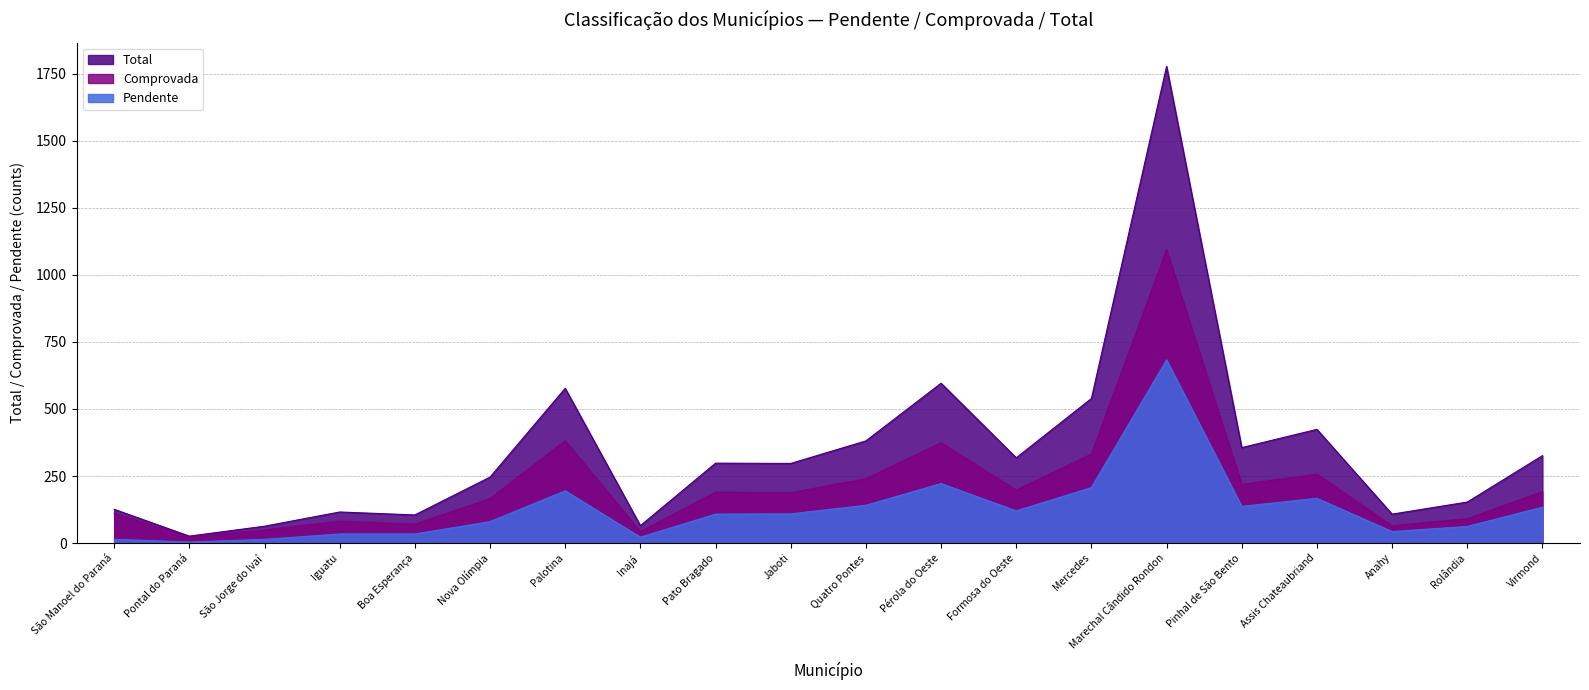

What is the difference between the Pendente values at Iguatu and Jaboti?

75